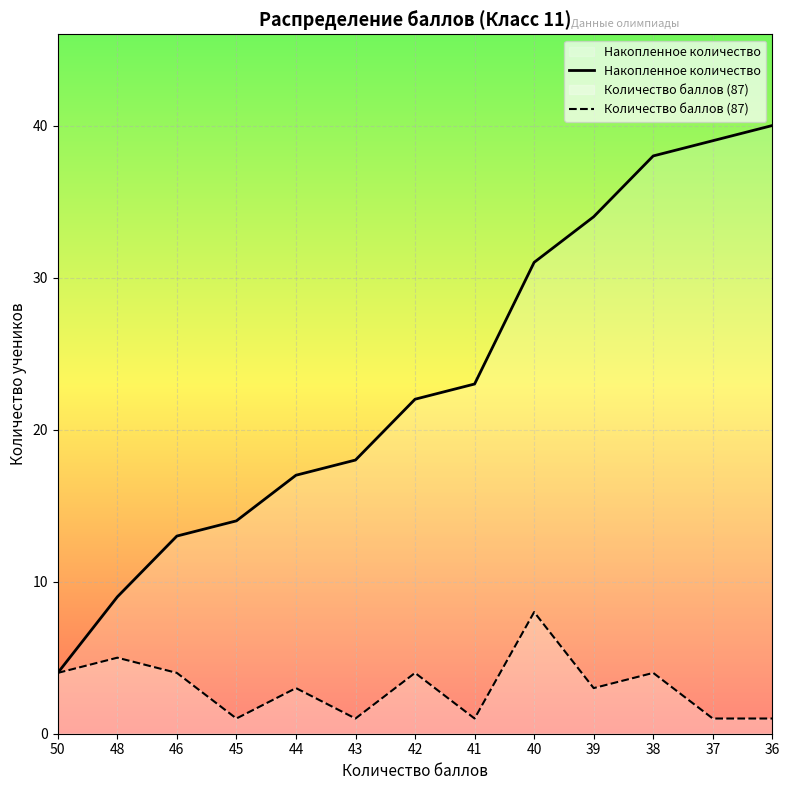

How many lines are shown in the chart?

2